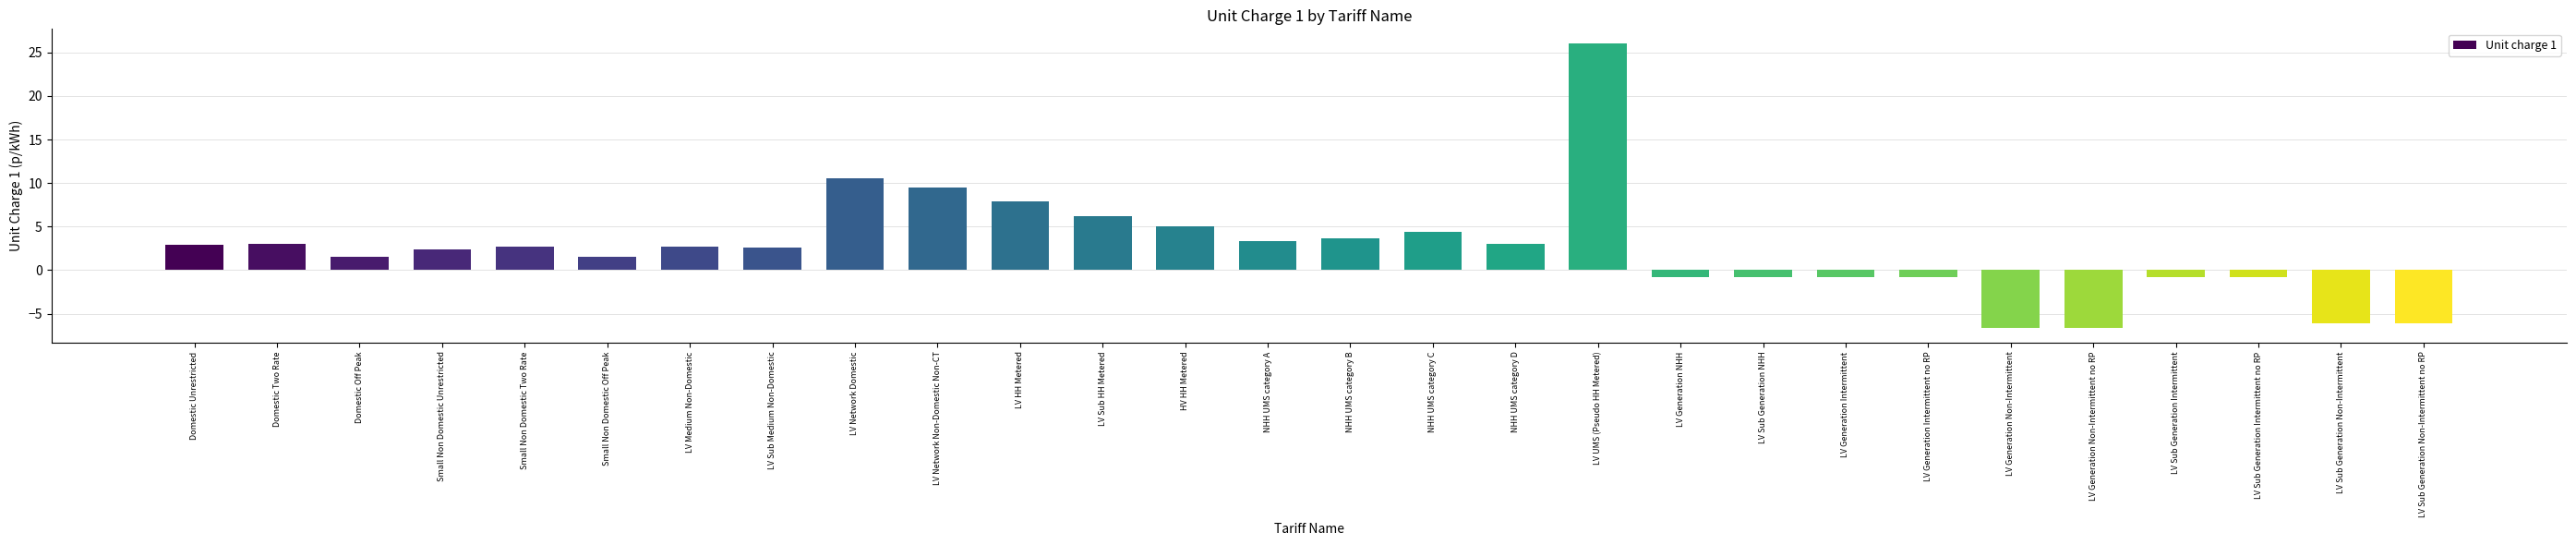

What is the label of the 3rd bar from the right?

LV Sub Generation Intermittent no RP